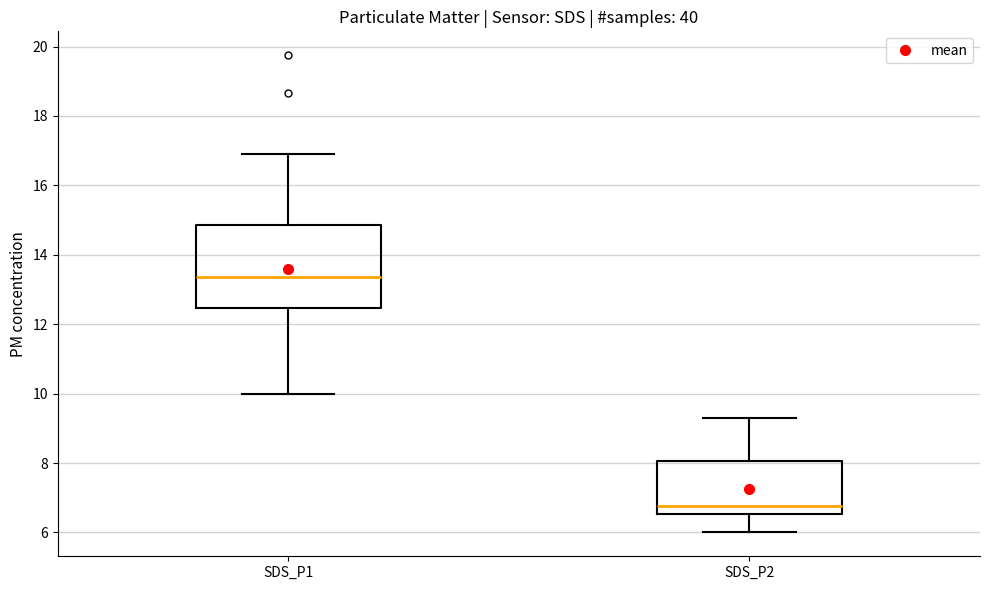

Which box's median line is the highest?

SDS_P1